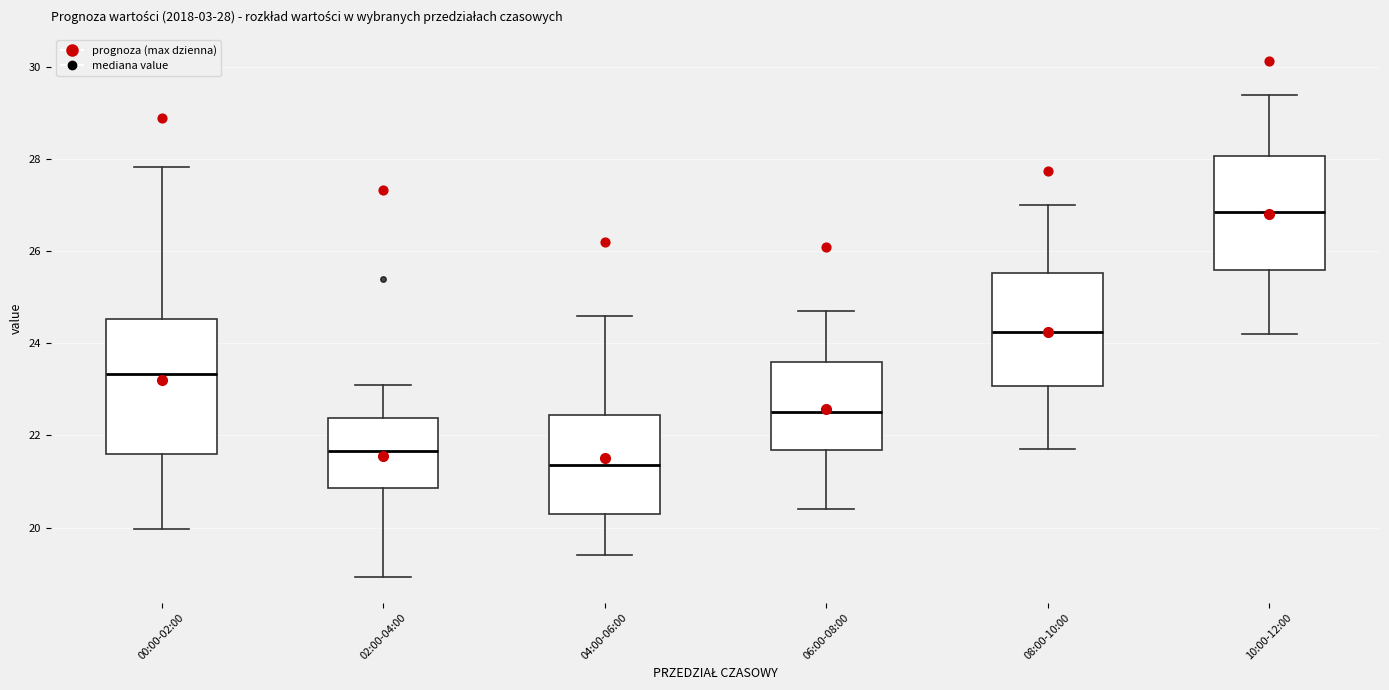

Comparing the boxes themselves (not the whiskers), which one is the tallest?

00:00-02:00